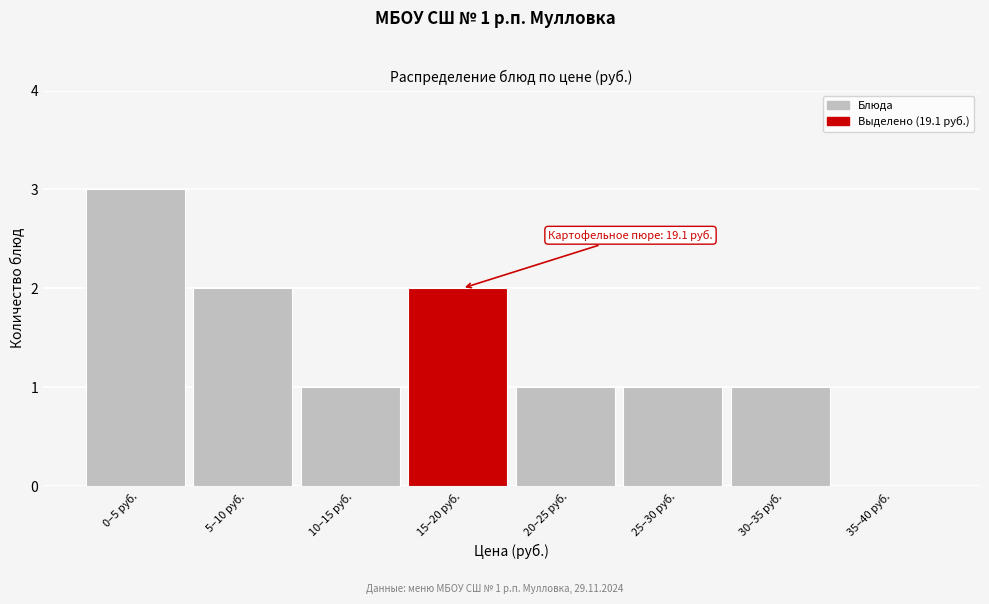

Reading left to right, extract all data points from this chart.

0–5 руб.=3	5–10 руб.=2	10–15 руб.=1	15–20 руб.=2	20–25 руб.=1	25–30 руб.=1	30–35 руб.=1	35–40 руб.=0